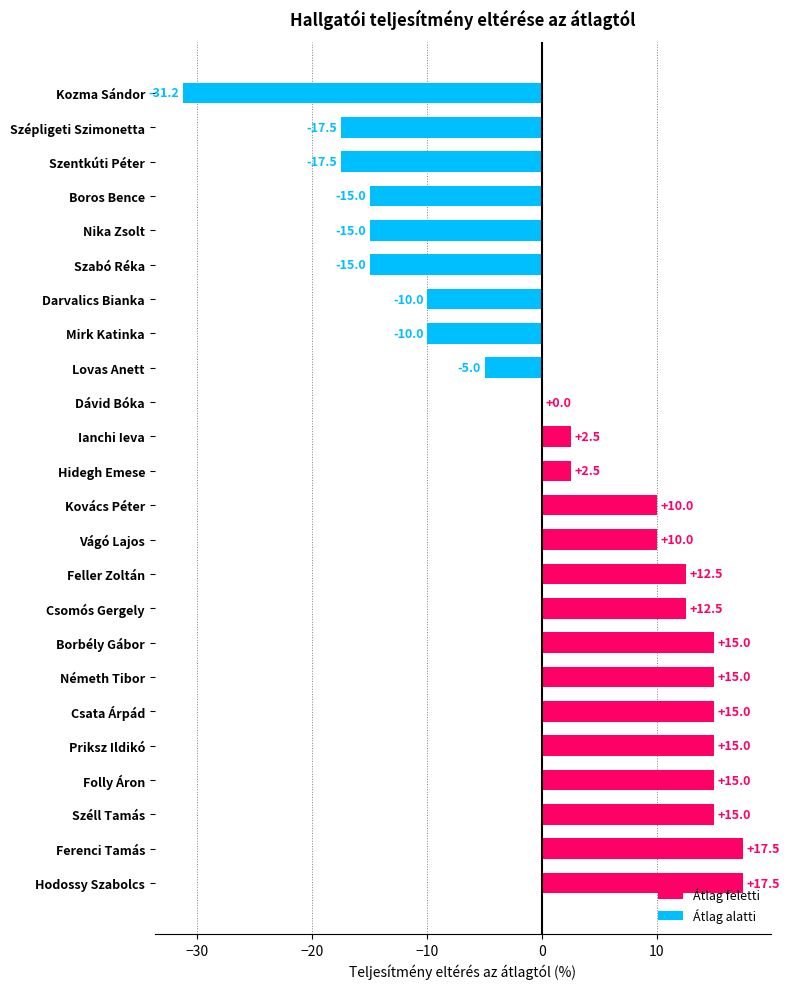

What is the greatest value displayed?

17.5